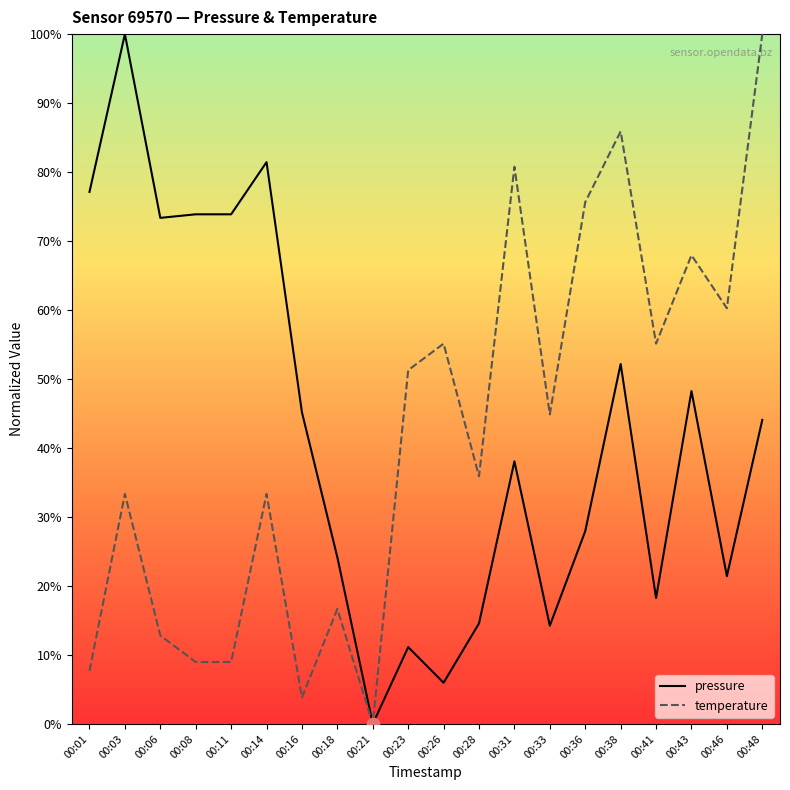

What is the total value across all series at 00:46?

81.7